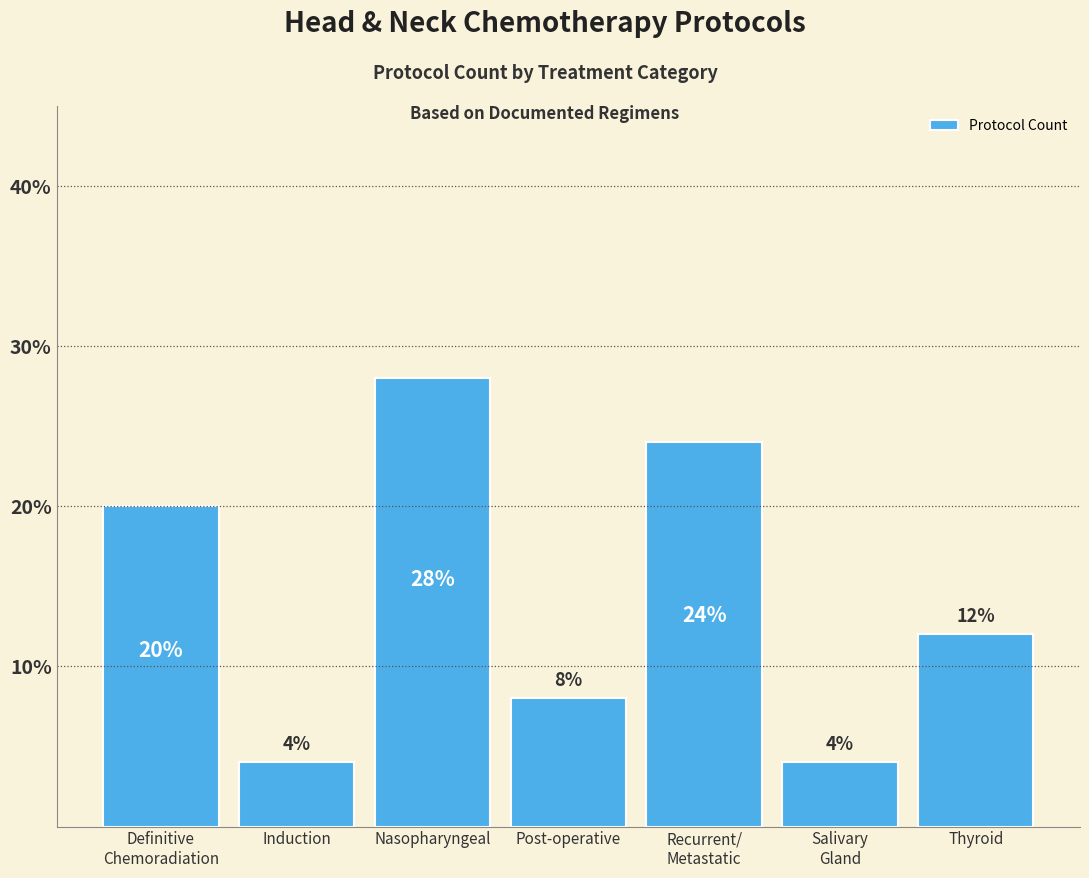

Reading left to right, extract all data points from this chart.

20.0	4.0	28.0	8.0	24.0	4.0	12.0